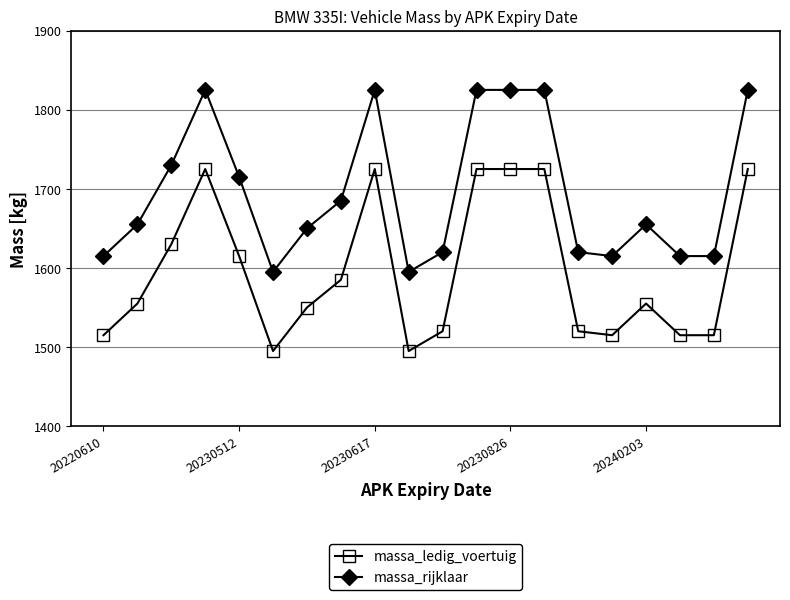

Rank the series by their maximum value, from lowest to highest.

massa_ledig_voertuig, massa_rijklaar